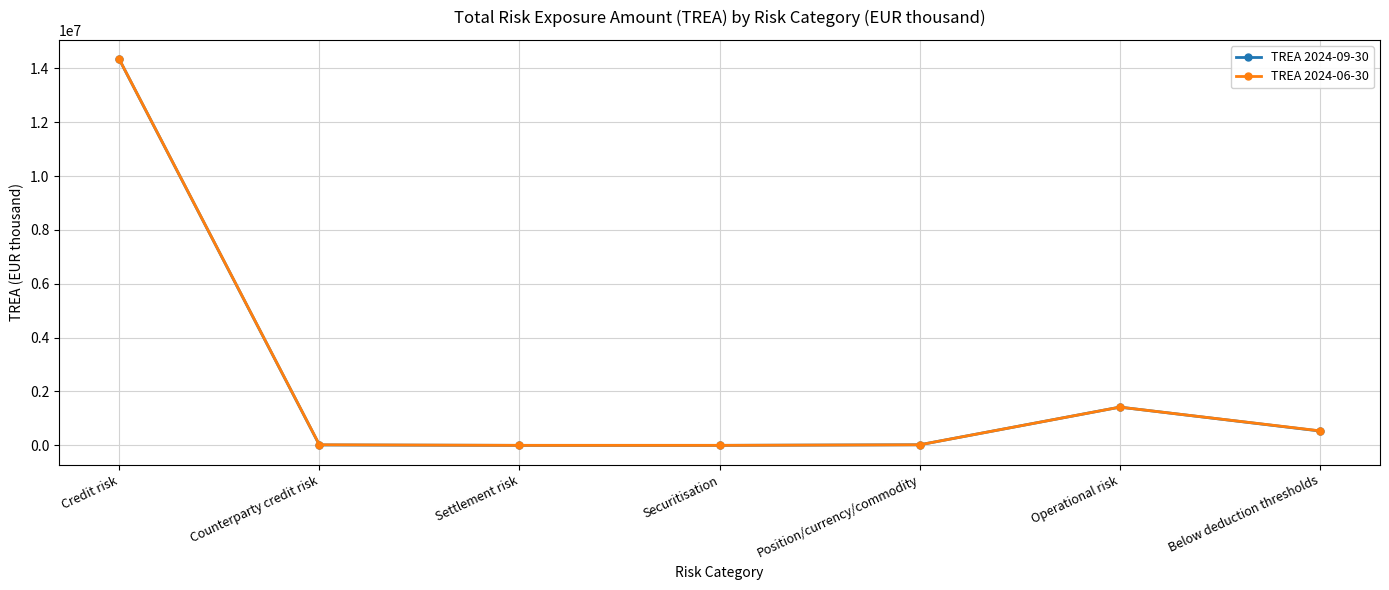

At which category is the sum across all series the highest?

Credit risk